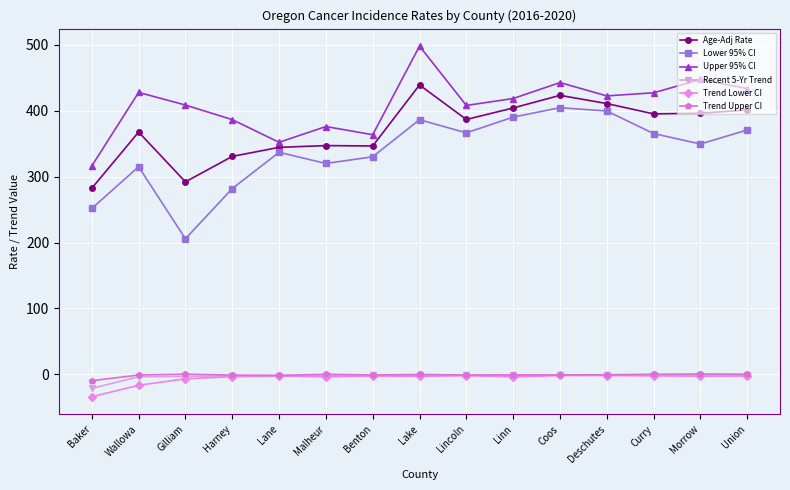

What is the average value of the Upper 95% CI series?

408.6